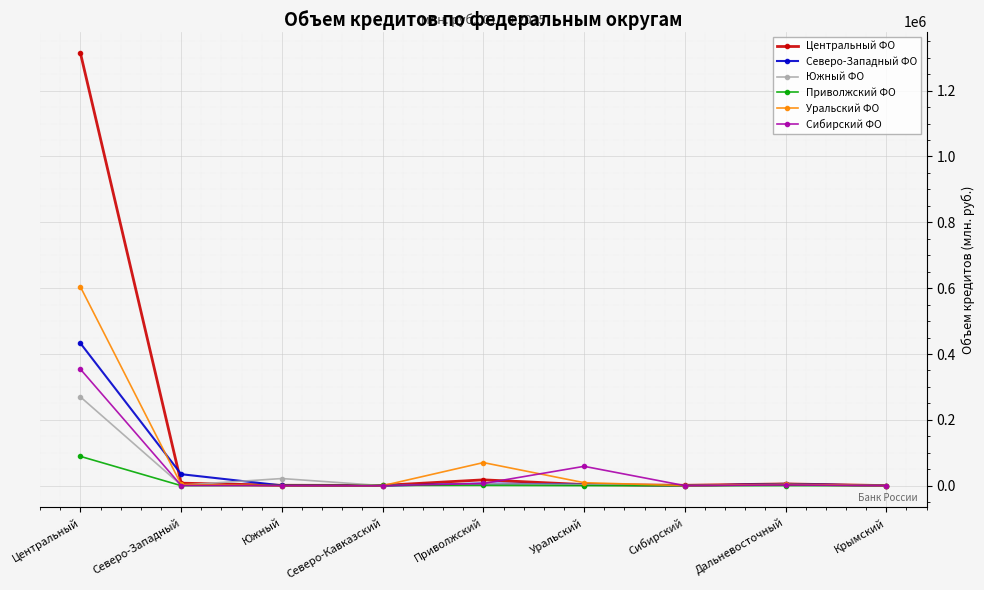

At which label is Северо-Западный ФО closest to 216265?

Северо-Западный